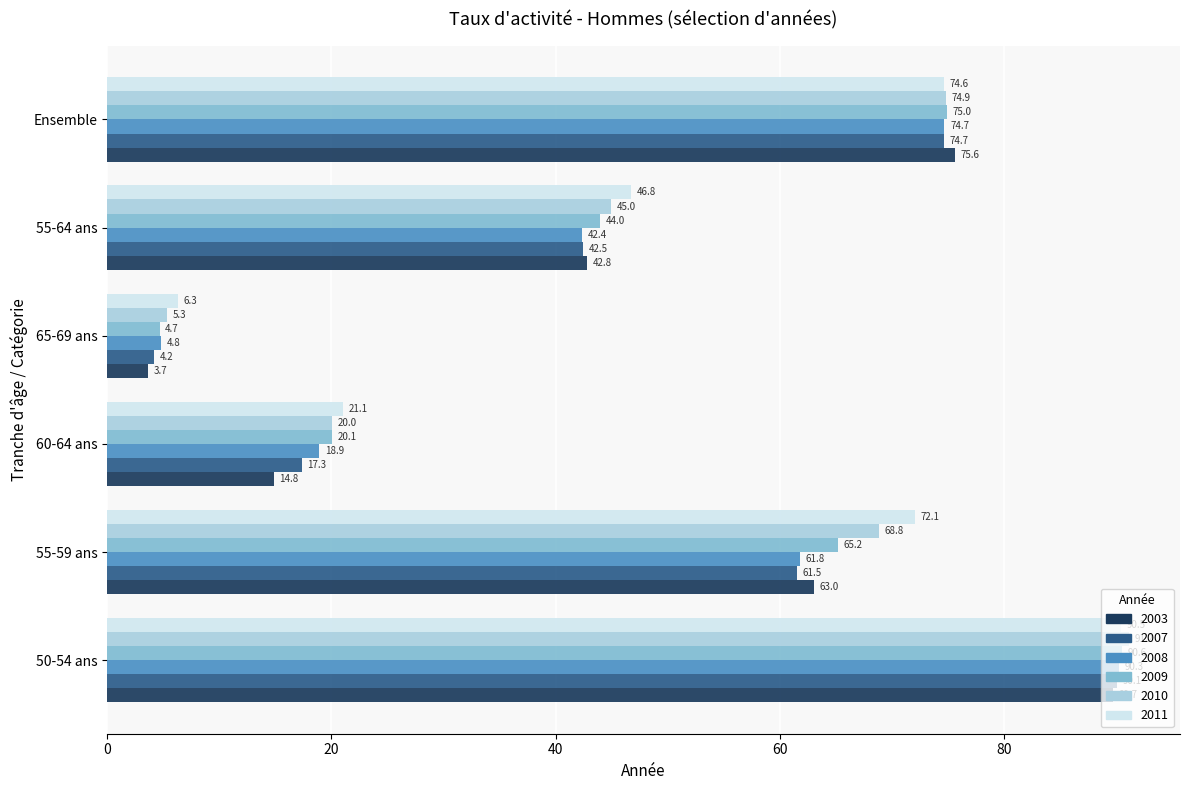

What are all the series names shown in the legend?

2003, 2007, 2008, 2009, 2010, 2011